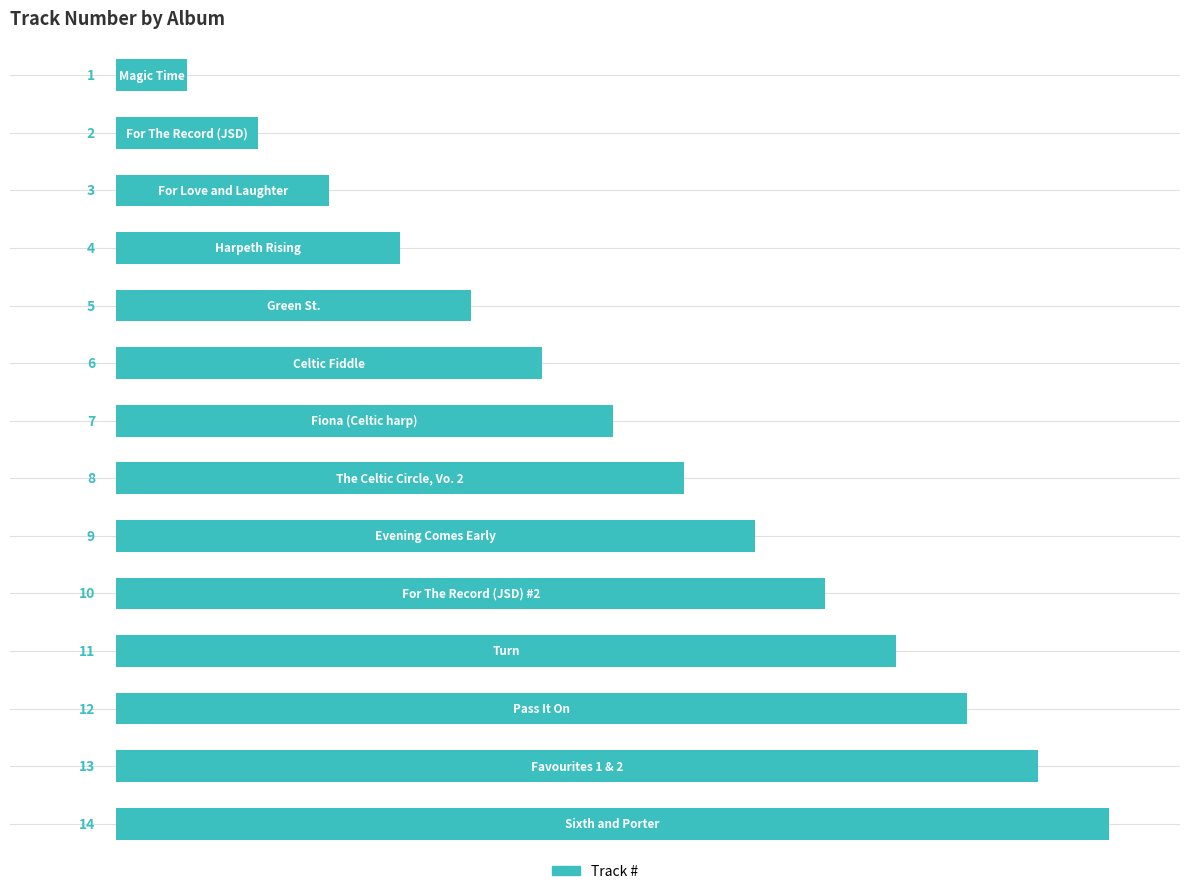

What is the greatest value displayed?

14